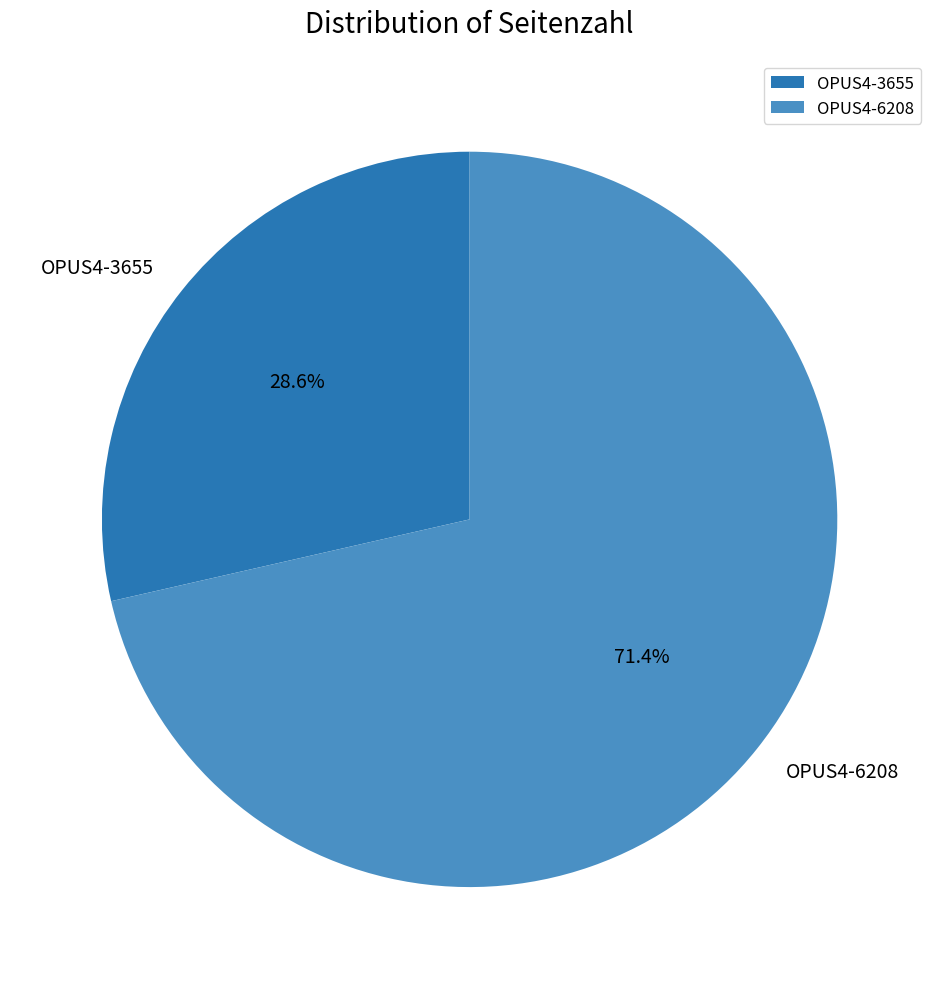

How many slices are in this pie chart?

2